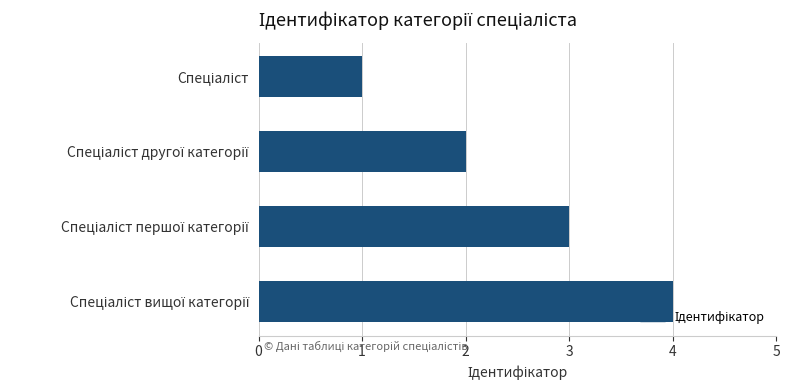

Count the values in the range 2 to 4.

3